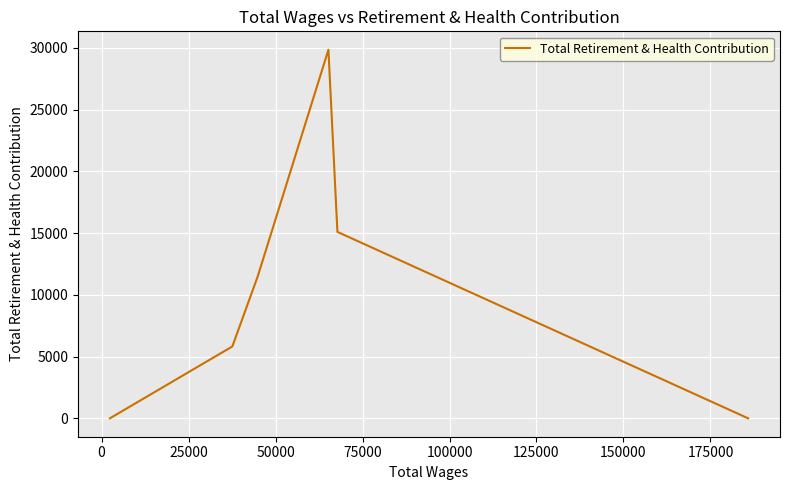

What is the difference between the second highest and minimum values?

15095